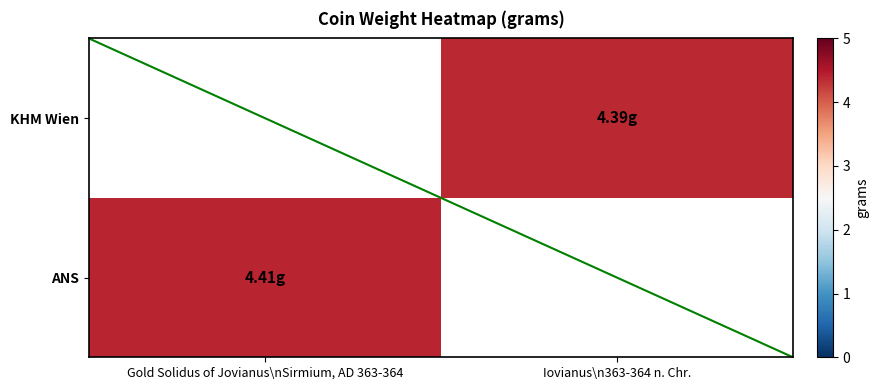

Rank the categories by ANS value from lowest to highest.

Gold Solidus of Jovianus\nSirmium, AD 363-364, Iovianus\n363-364 n. Chr.